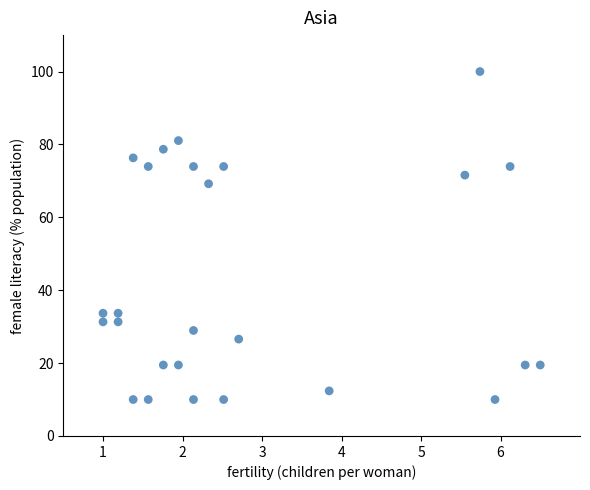

What is the range of X values (max minus min)?

5.5